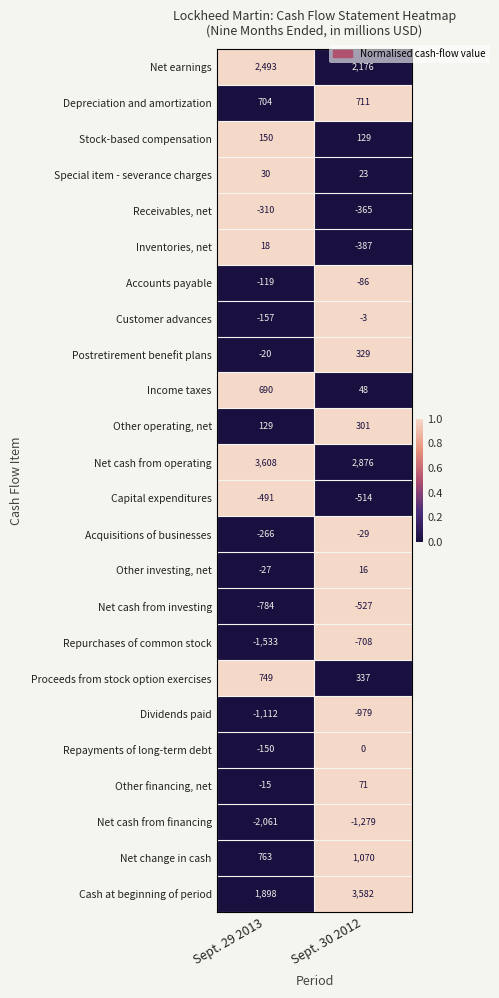

Is it true that Other investing, net equals 3 at Sept. 30 2012?

False